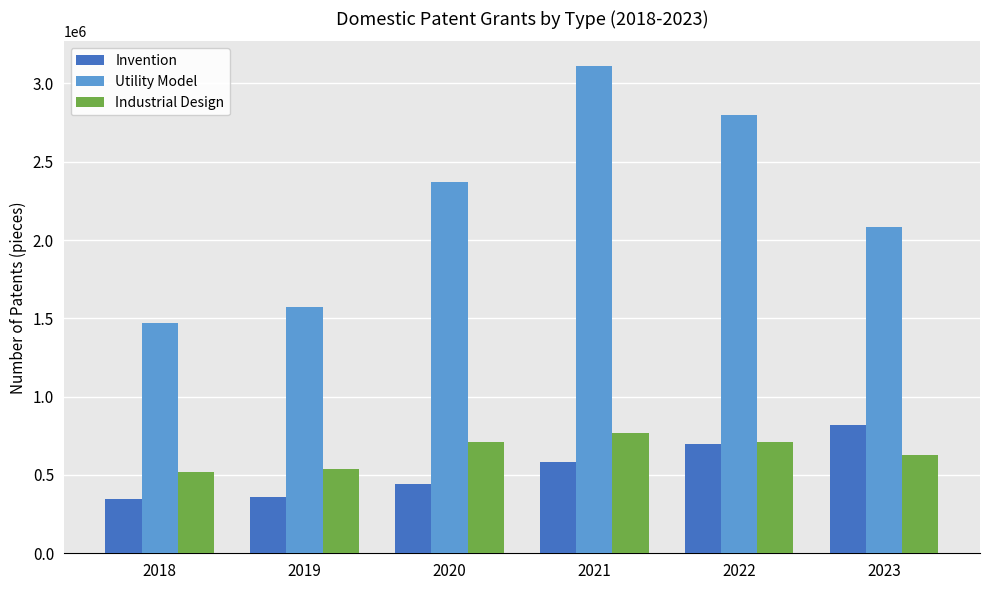

Is it true that Utility Model equals 3112795 at 2021?

True